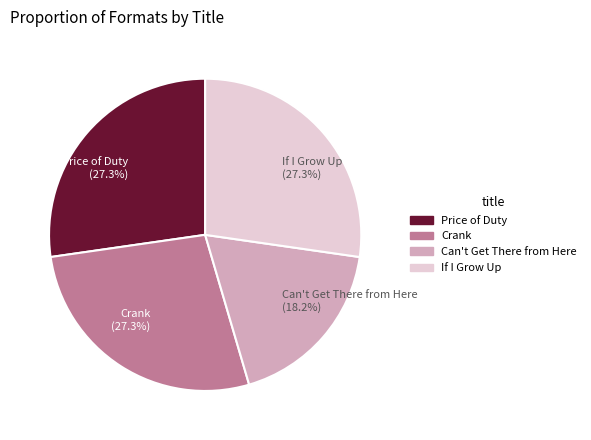

To the nearest percent, what percentage of the pie is Can't Get There from Here?

18%